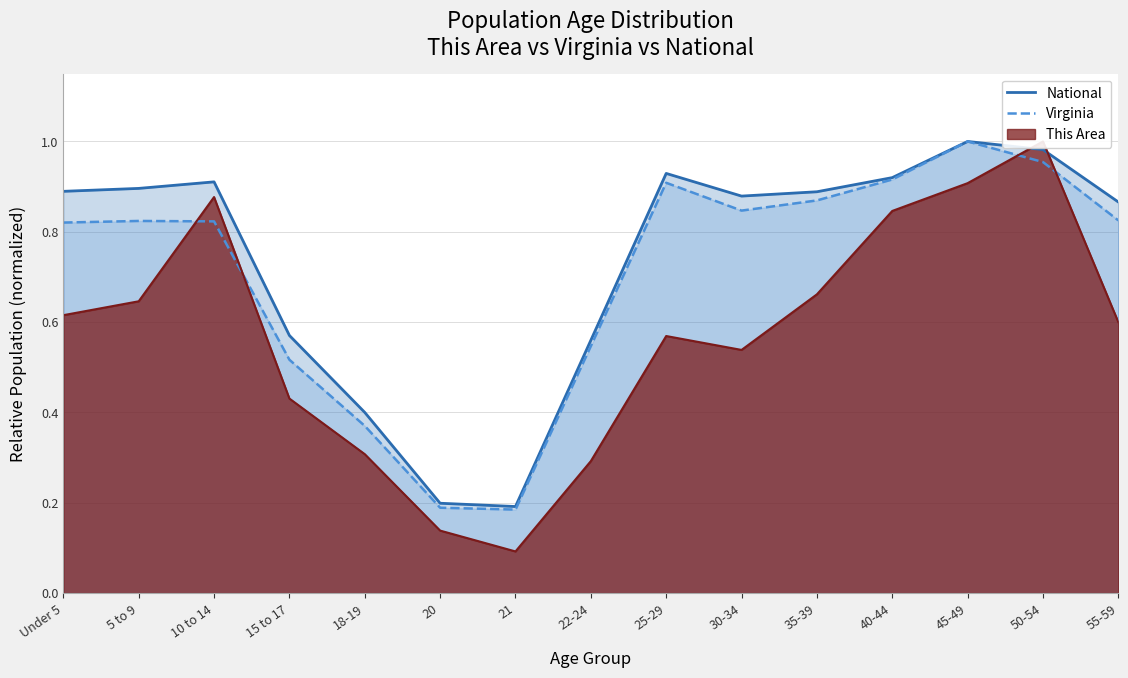

In National, how many points are higher than both neighbors (excluding endpoints)?

3